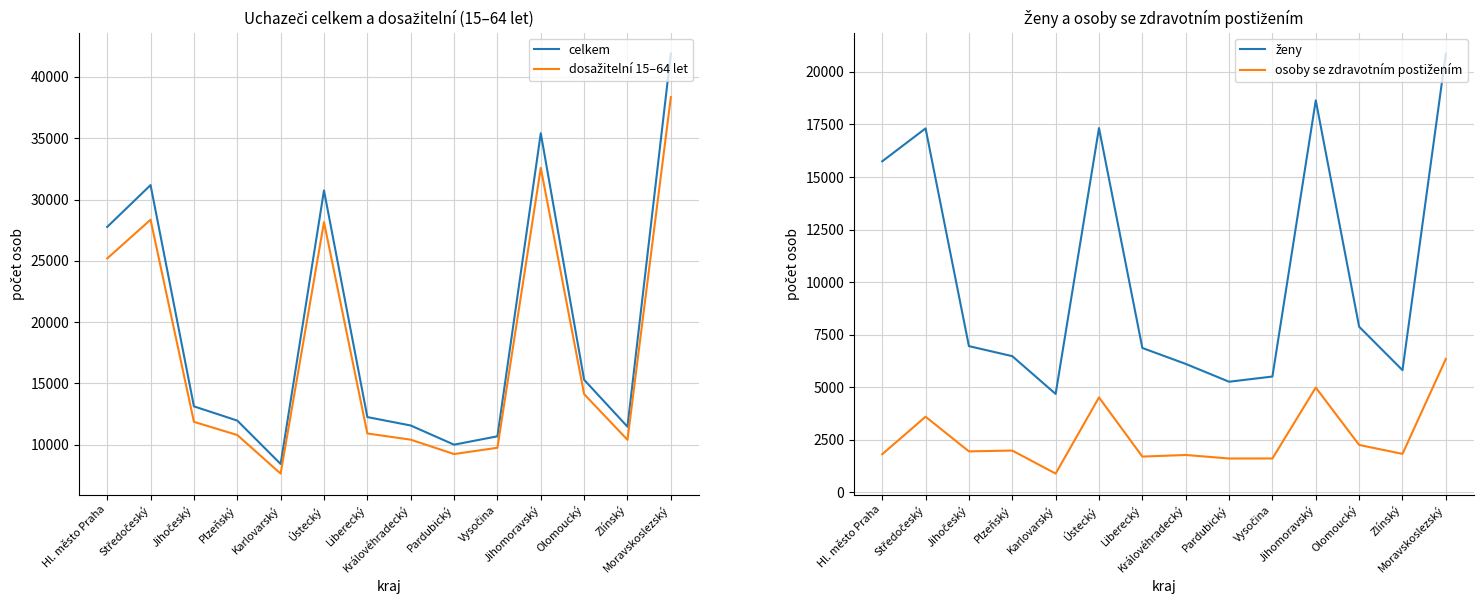

How many interior local valleys does the dosažitelní 15–64 let series have?

3